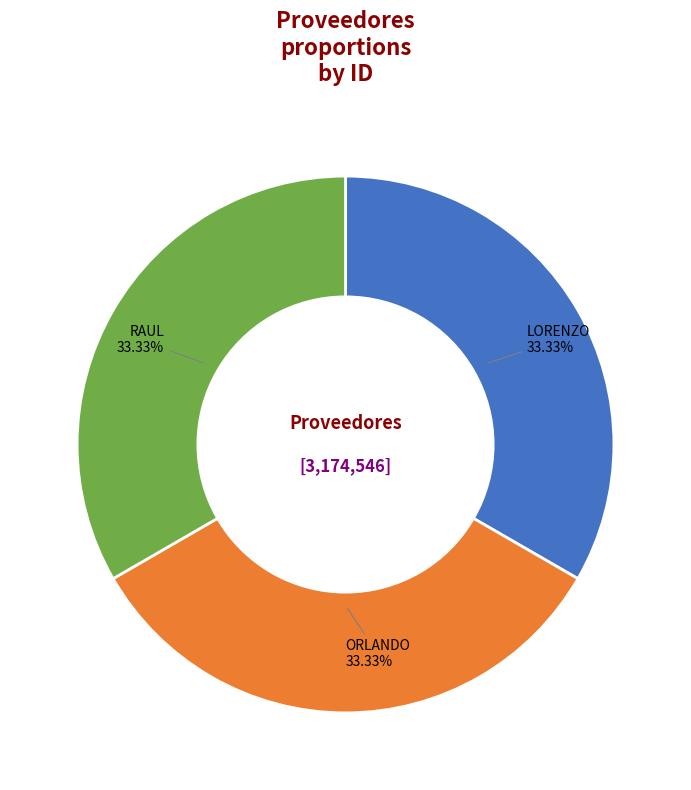

Is there a majority slice in this chart?

No